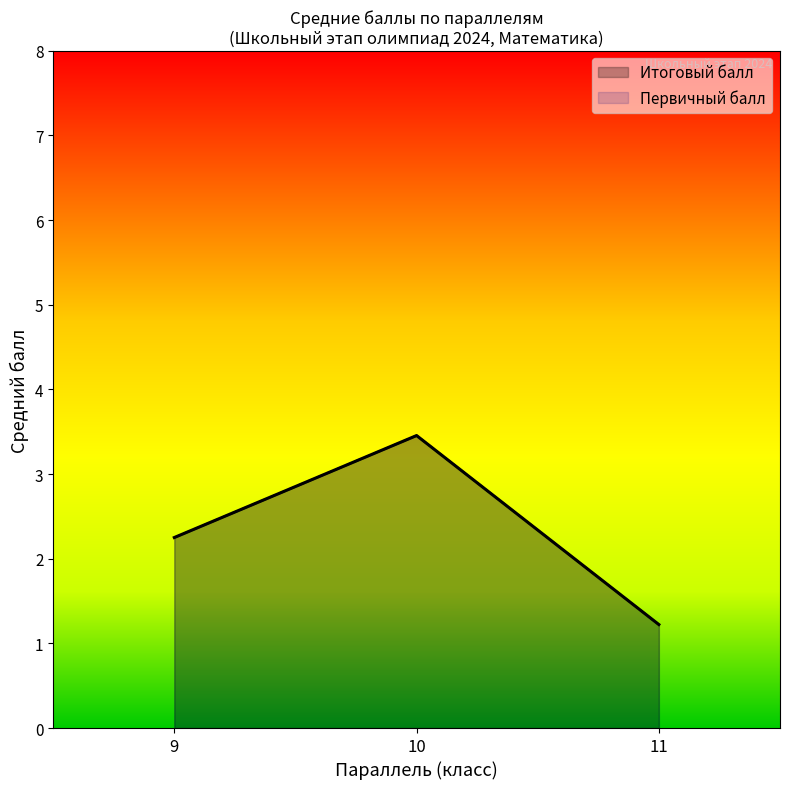

True or false: Итоговый балл and Первичный балл intersect in this chart.

False